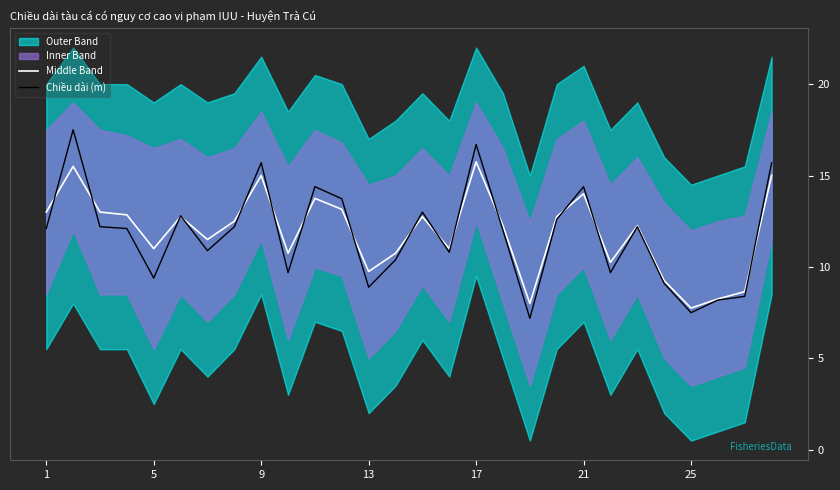

The value of Chiều dài (m) at 17 is 9.6. True or false?

False